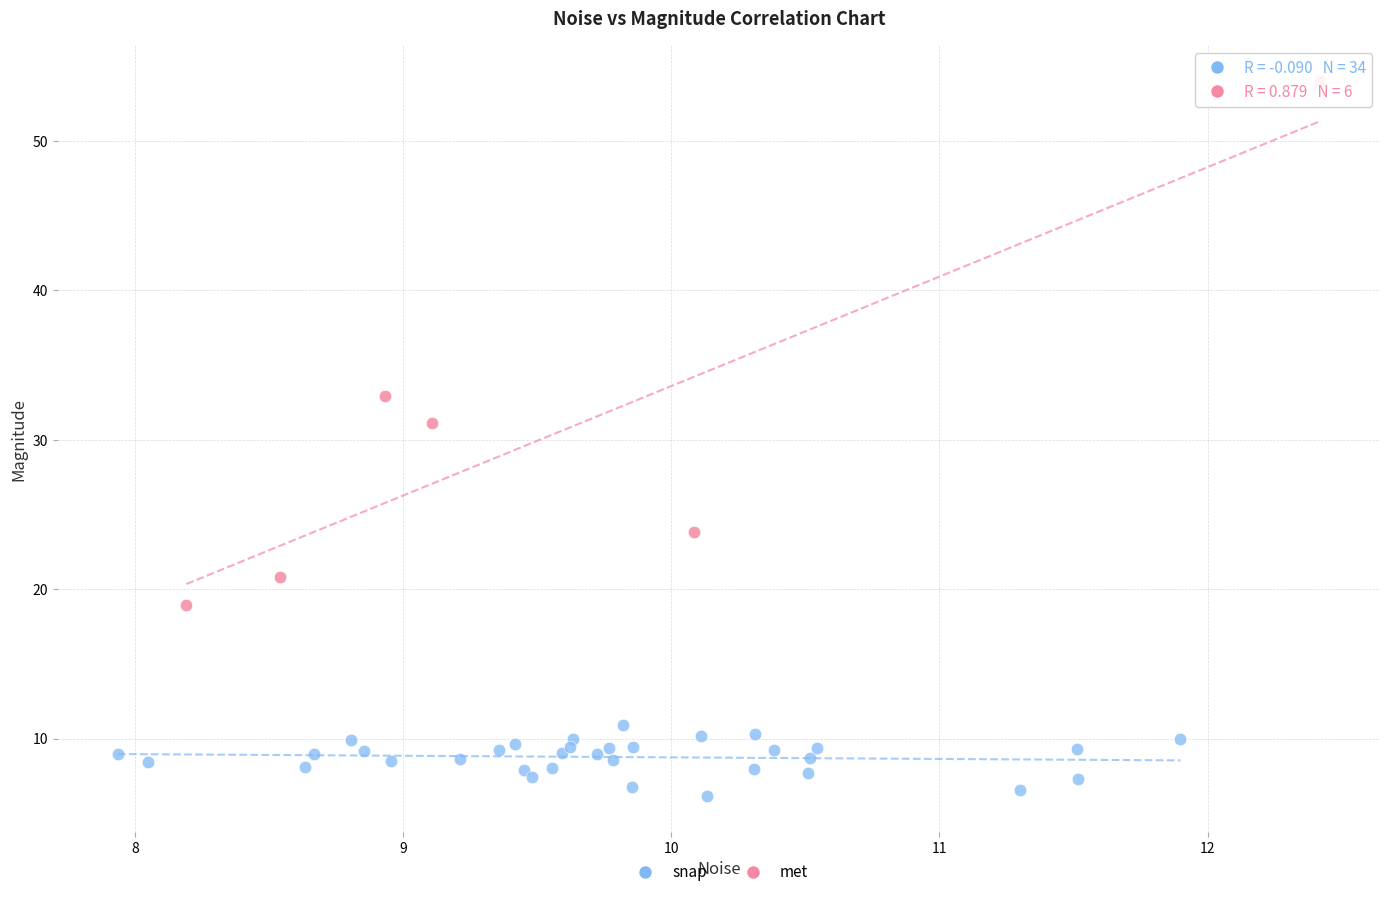

Which series has the widest spread of Y values?

met